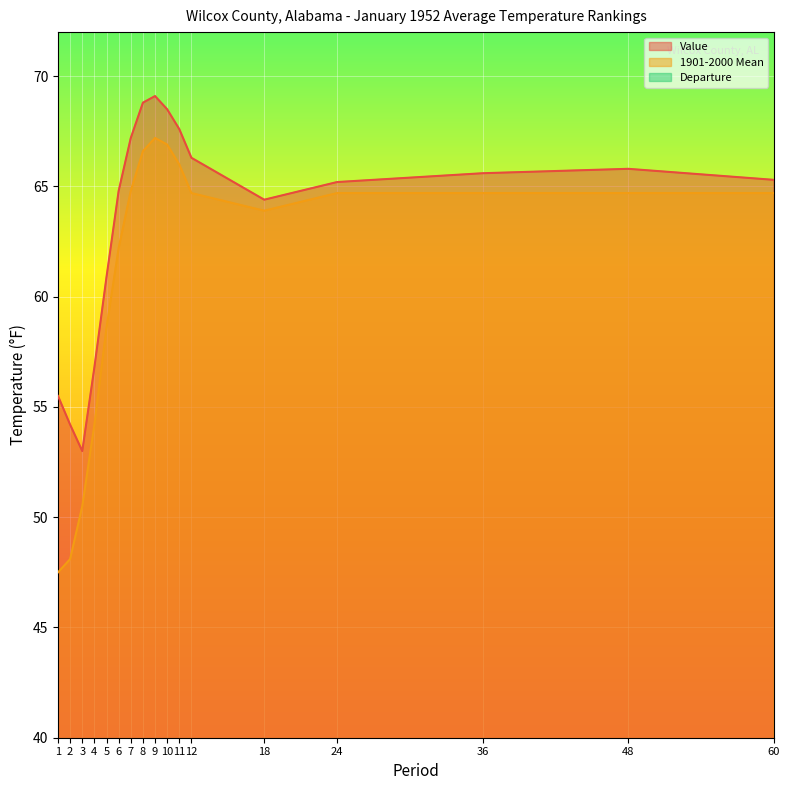

Is it true that 1901-2000 Mean equals 30.6 at 4?

False